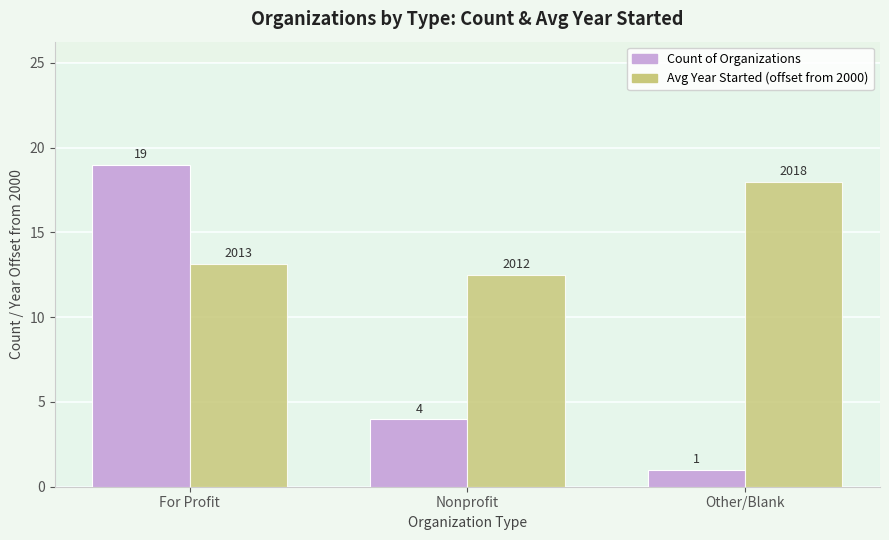

Is it true that Avg Year Started (offset from 2000) equals 12.5 at Nonprofit?

True